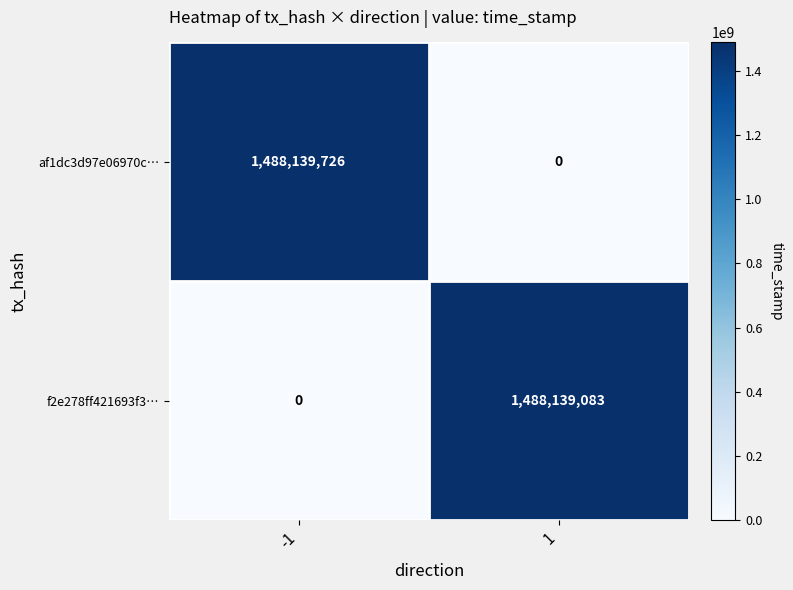

Rank the series by their average value, from lowest to highest.

f2e278ff421693f3…, af1dc3d97e06970c…